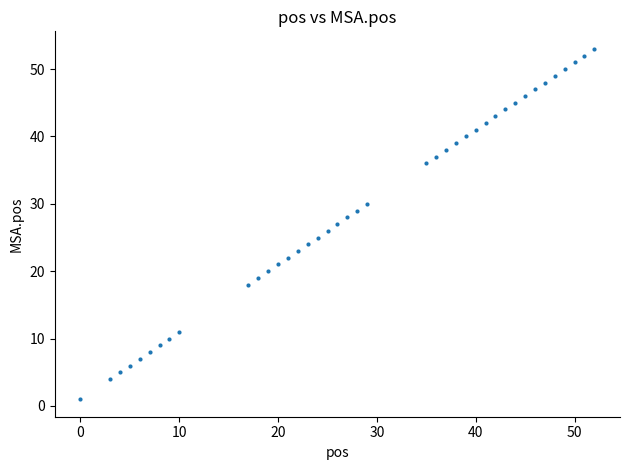

What is the range of Y values (max minus min)?

52